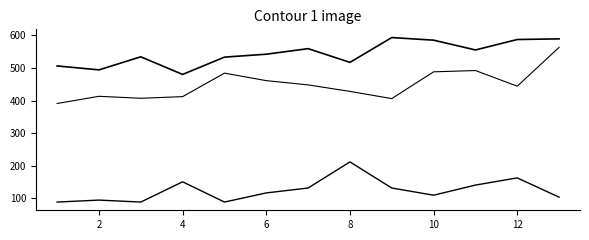

Is this an area chart (filled region under the line)?

No